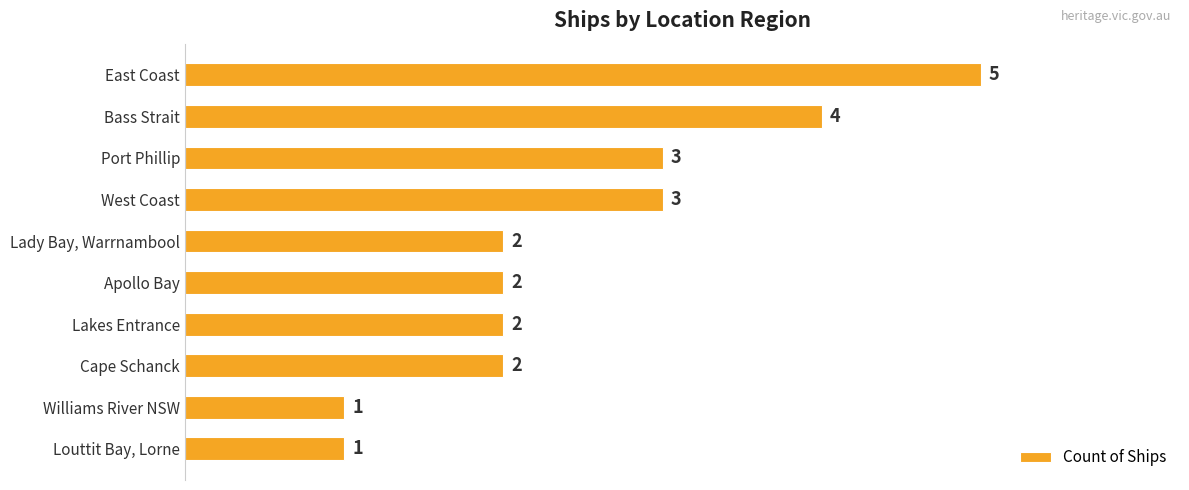

What position from the top is East Coast?

1